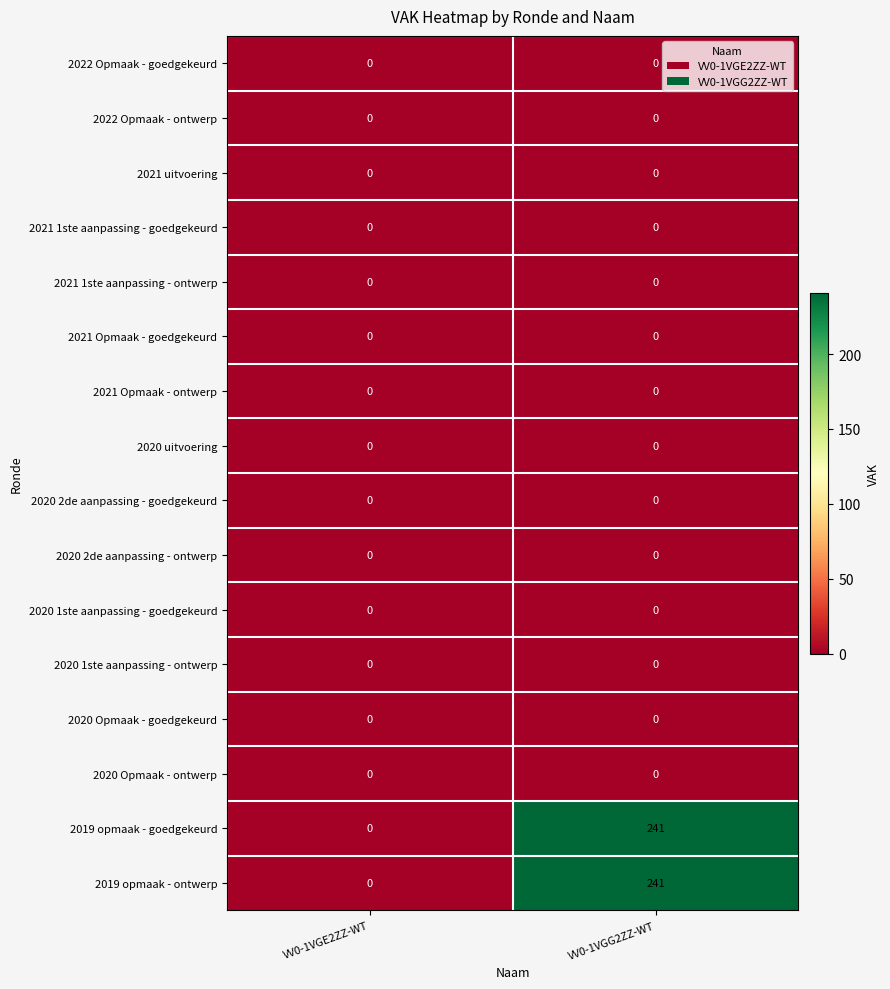

Is it true that 2019 opmaak - goedgekeurd equals 94 at VV0-1VGG2ZZ-WT?

False